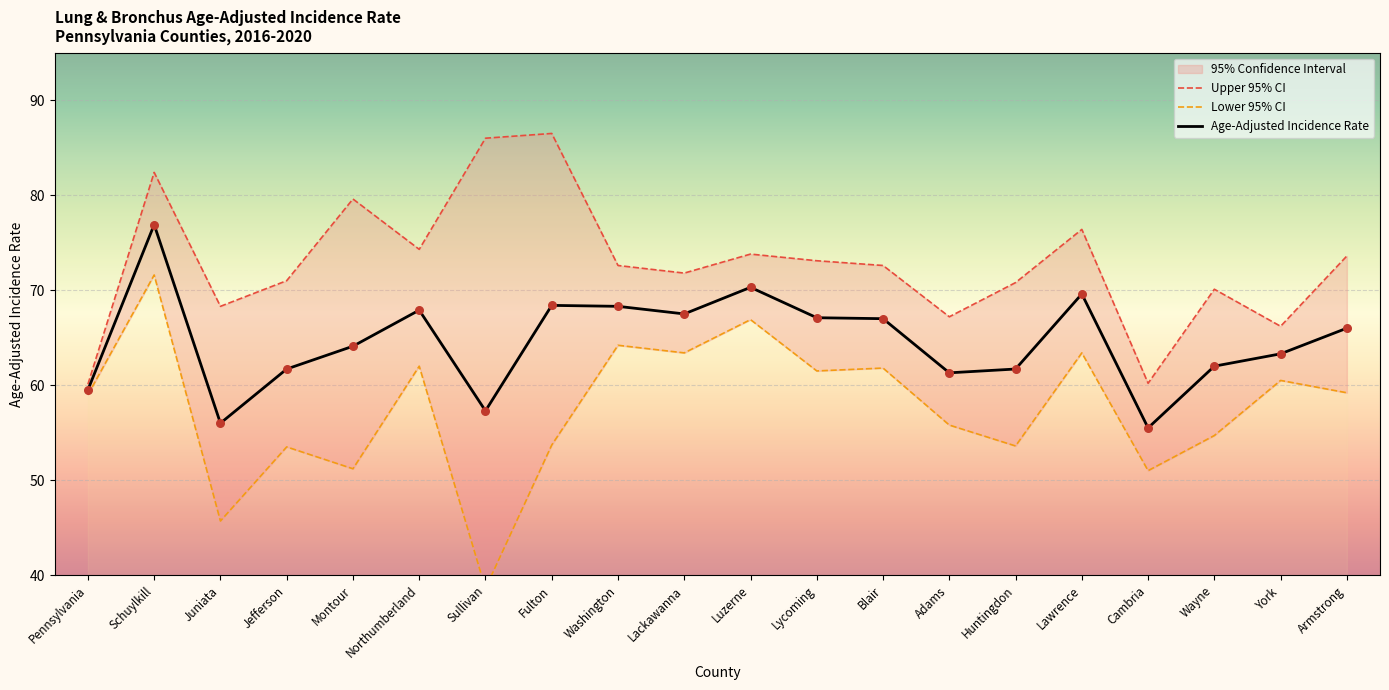

What is the total value across all series at Northumberland?

204.2